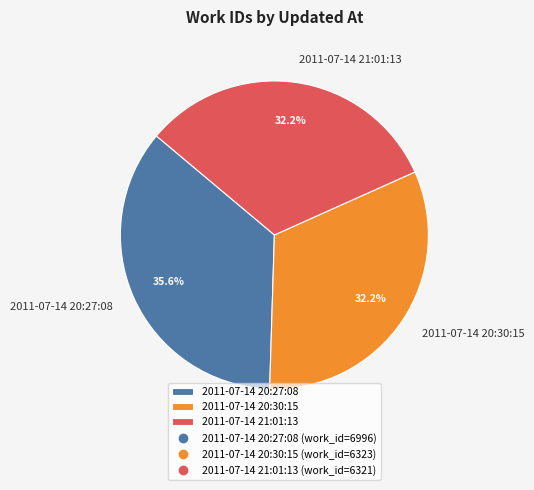

To the nearest percent, what is the difference between the largest and smallest slice percentages?

3%